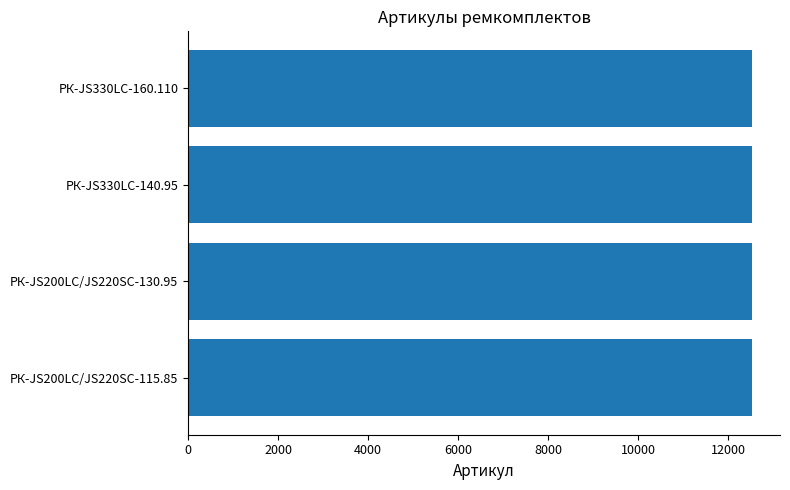

What is the ratio of the value at РК-JS330LC-160.110 to the value at РК-JS200LC/JS220SC-130.95?

1.0